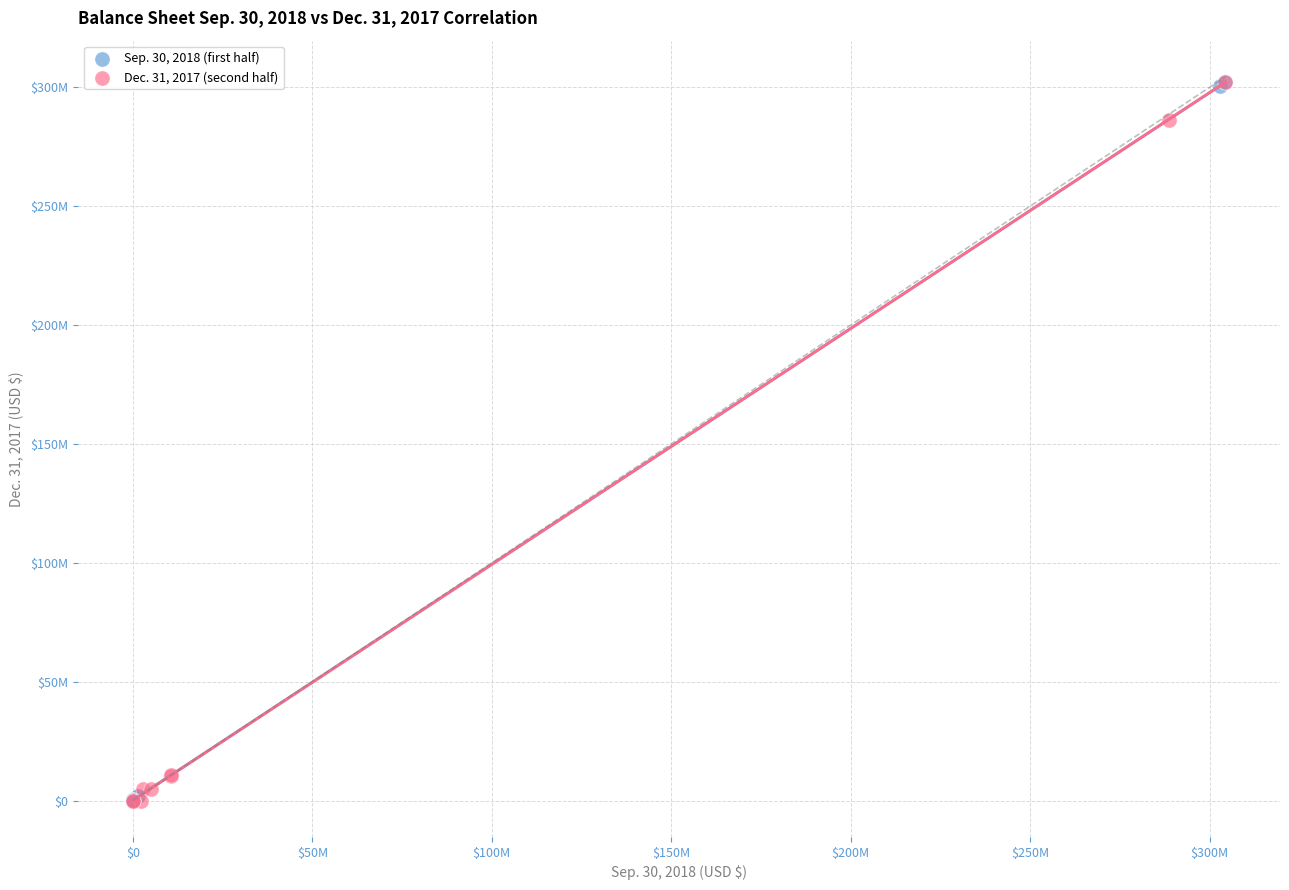

What are all the series names shown in the legend?

Sep. 30, 2018 (first half), Dec. 31, 2017 (second half)